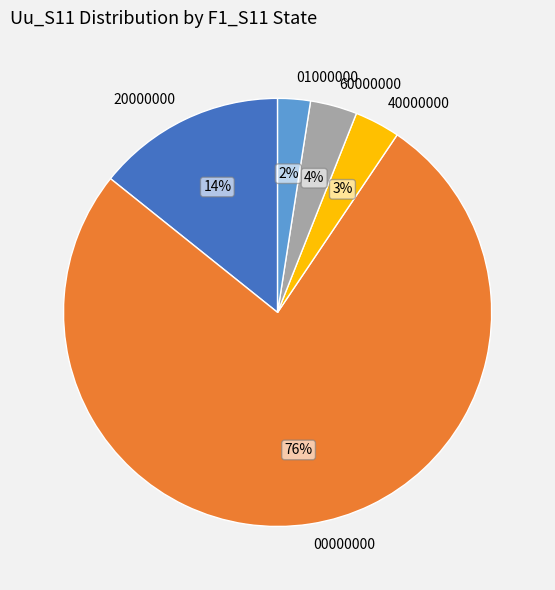

Do 60000000 and 20000000 together represent more than half of the pie?

No